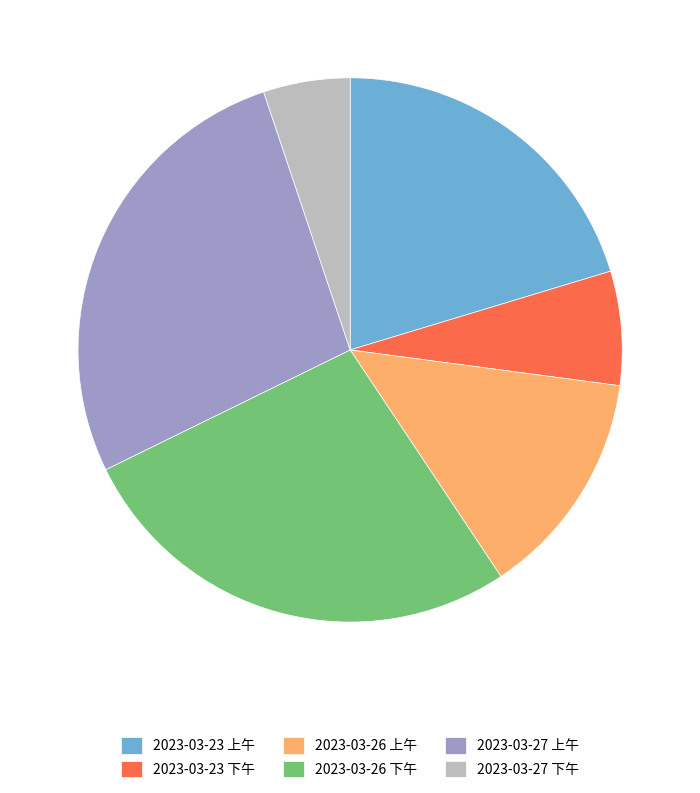

What is the ratio of the value at 2023-03-26 上午 to the value at 2023-03-23 上午?

0.7